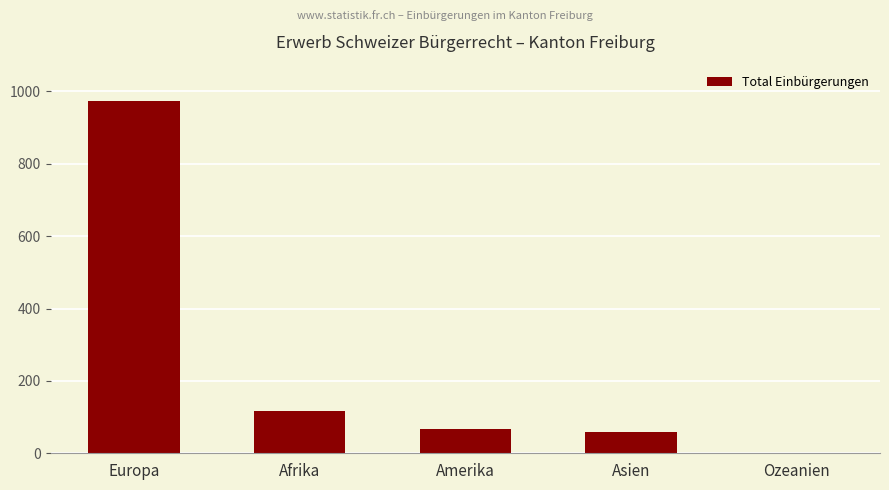

True or false: the data shows 270 at Europa.

False